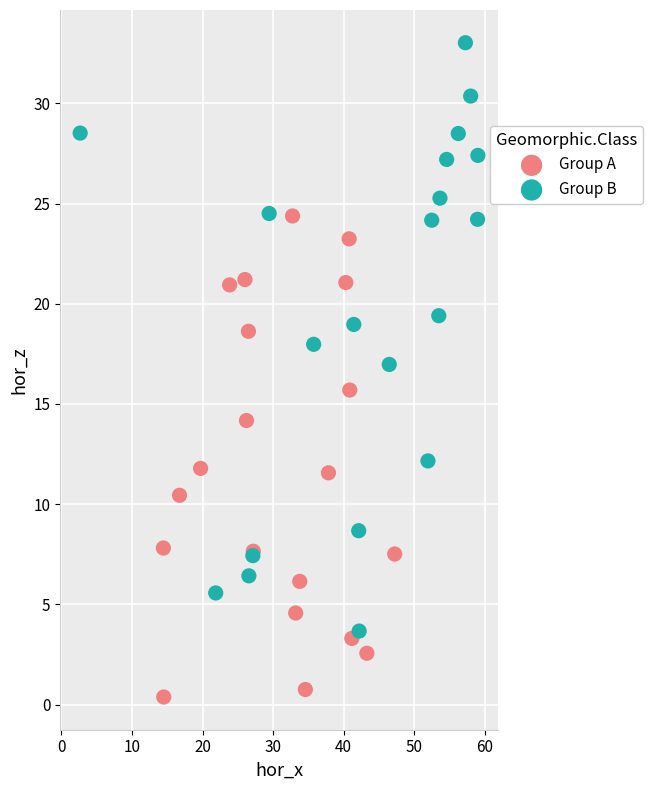

Which series contains the lowest Y value?

Group A